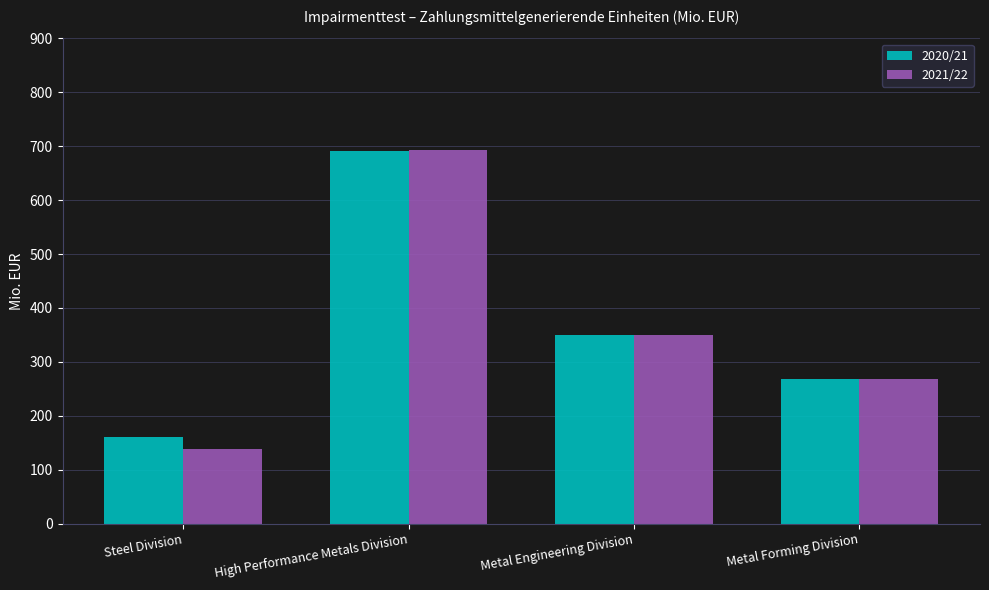

At which label does 2020/21 first exceed 348?

High Performance Metals Division